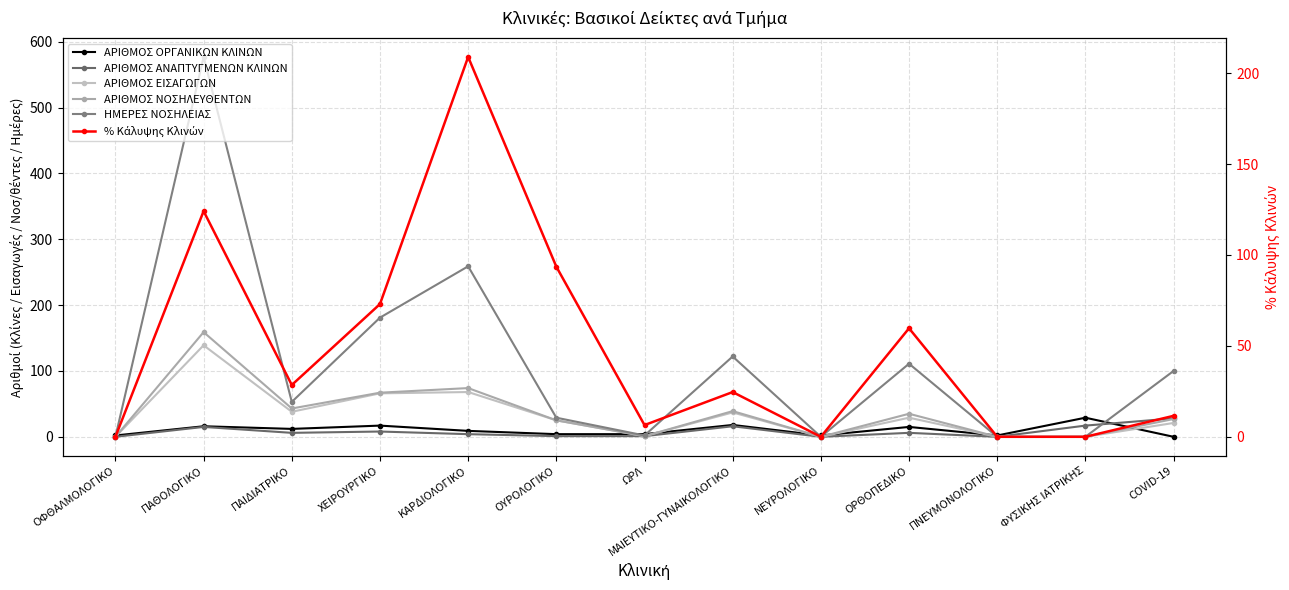

Between ΠΑΘΟΛΟΓΙΚΟ and ΝΕΥΡΟΛΟΓΙΚΟ, which series saw the biggest shift?

ΗΜΕΡΕΣ ΝΟΣΗΛΕΙΑΣ